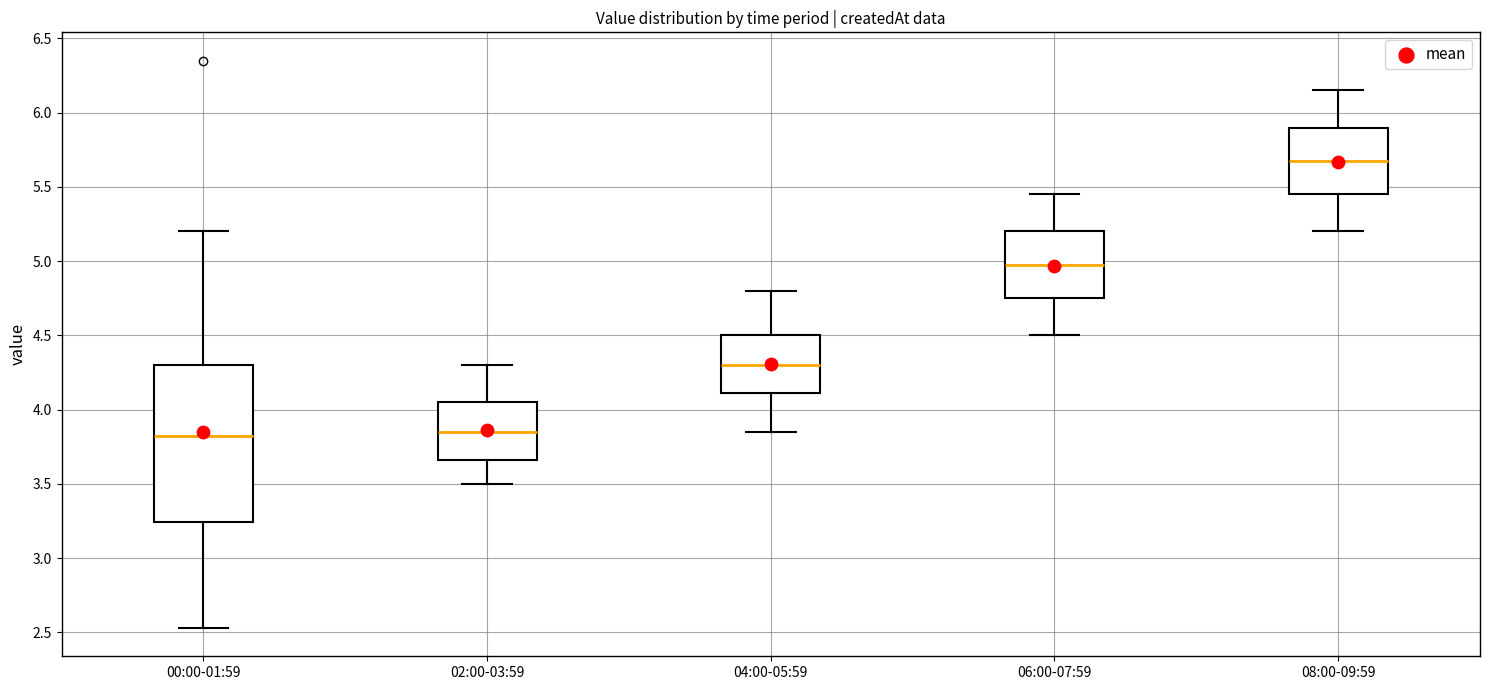

Where does the median line of the box for 00:00-01:59 sit on the y-axis? The values are not printed on the chart, so give them approximately, as read against the axis.

3.85